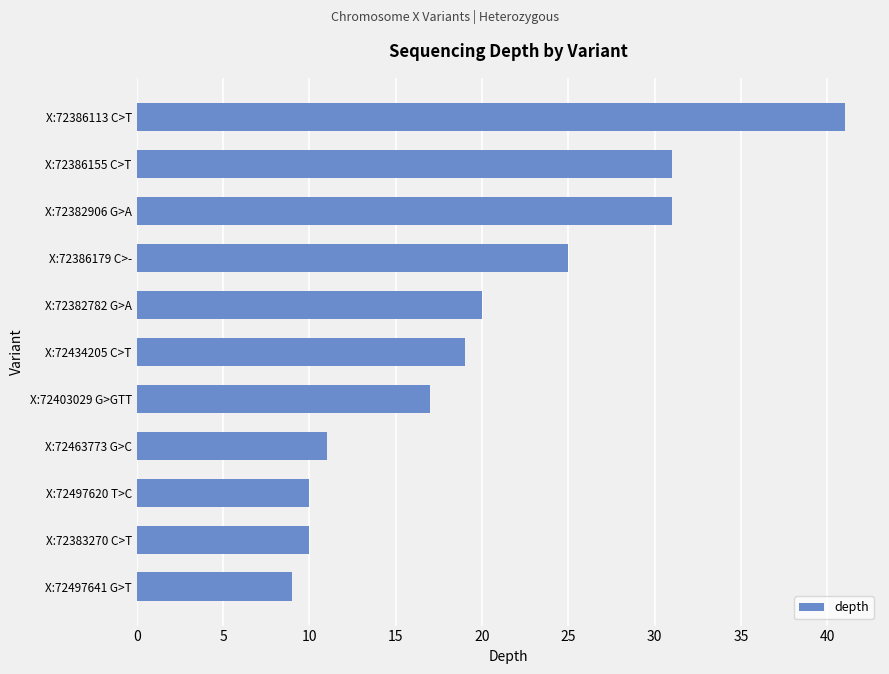

What is the difference between the second highest and second lowest values?

21